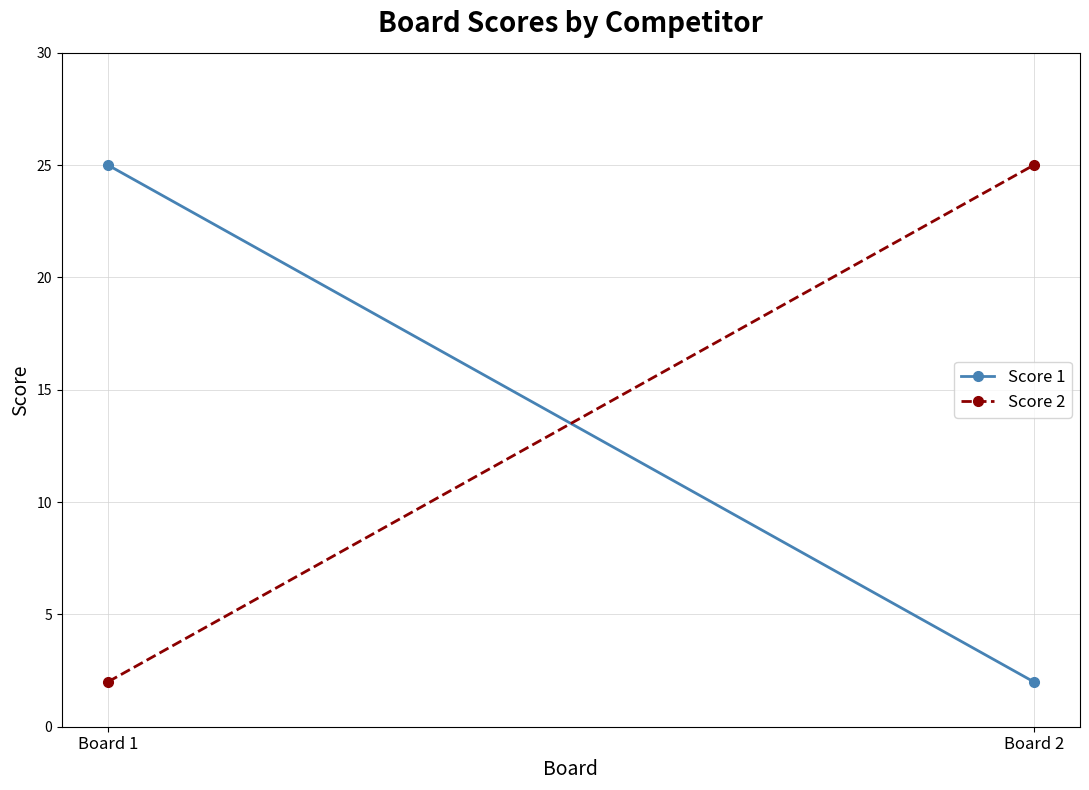

Which series has the widest spread of values?

Score 1